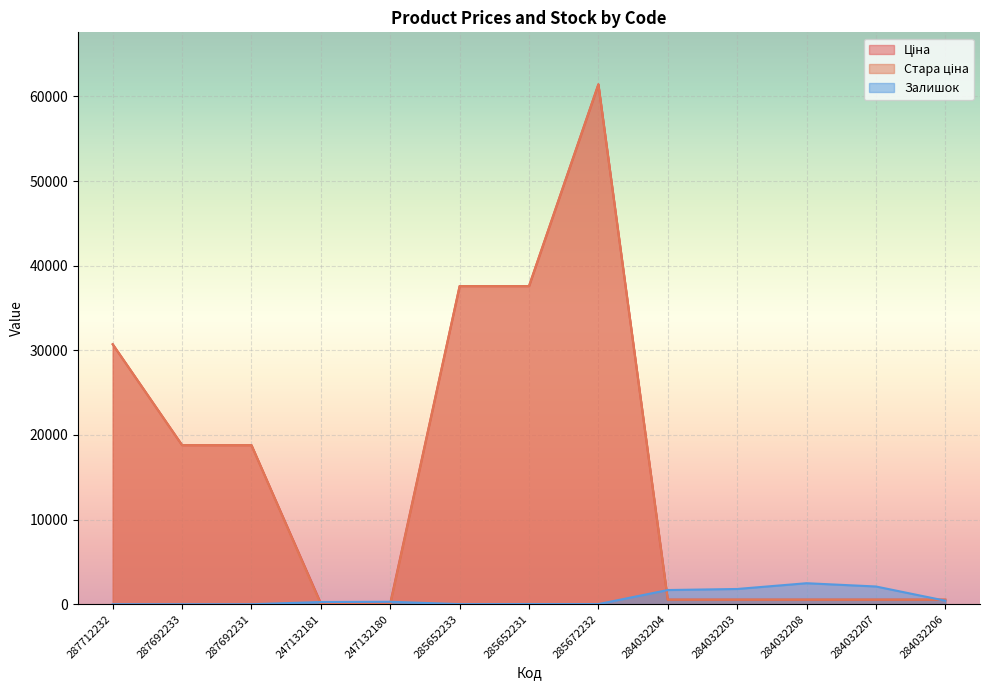

True or false: Стара ціна and Ціна intersect in this chart.

False